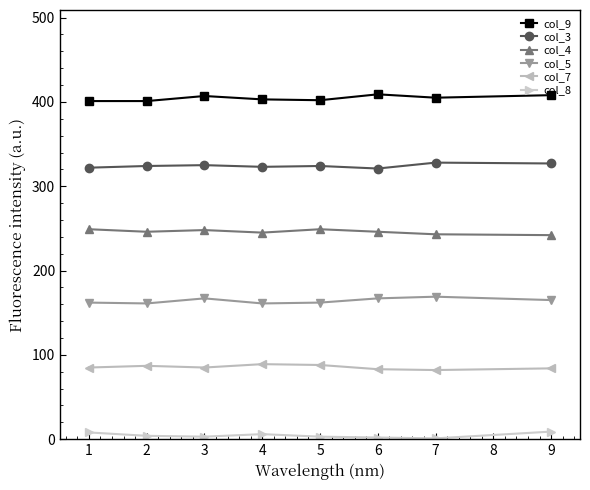

Which series has the largest total across all categories?

col_9